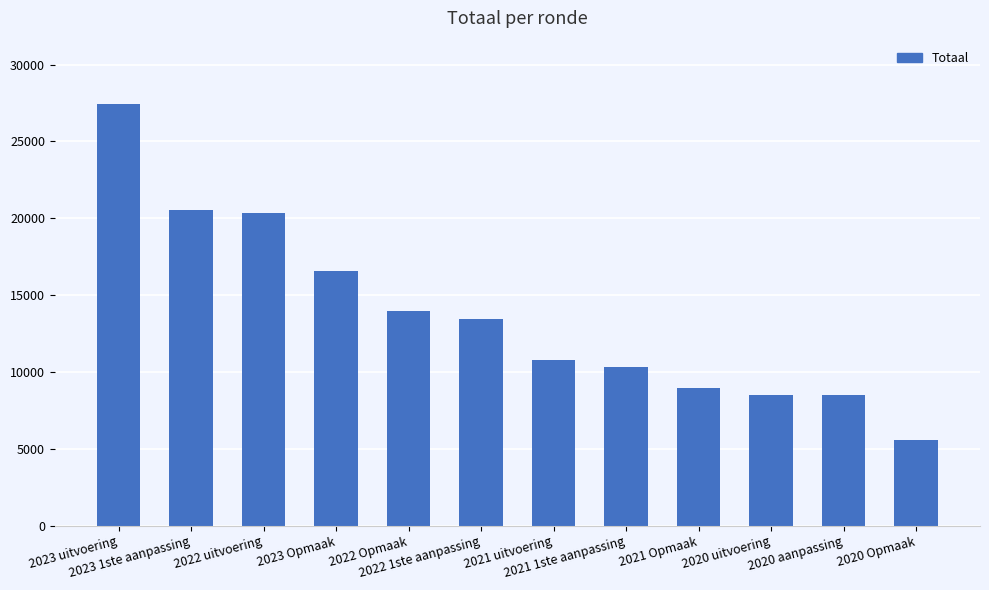

Approximately how many times larger is the value at 2021 Opmaak compared to 2020 Opmaak?

1.6